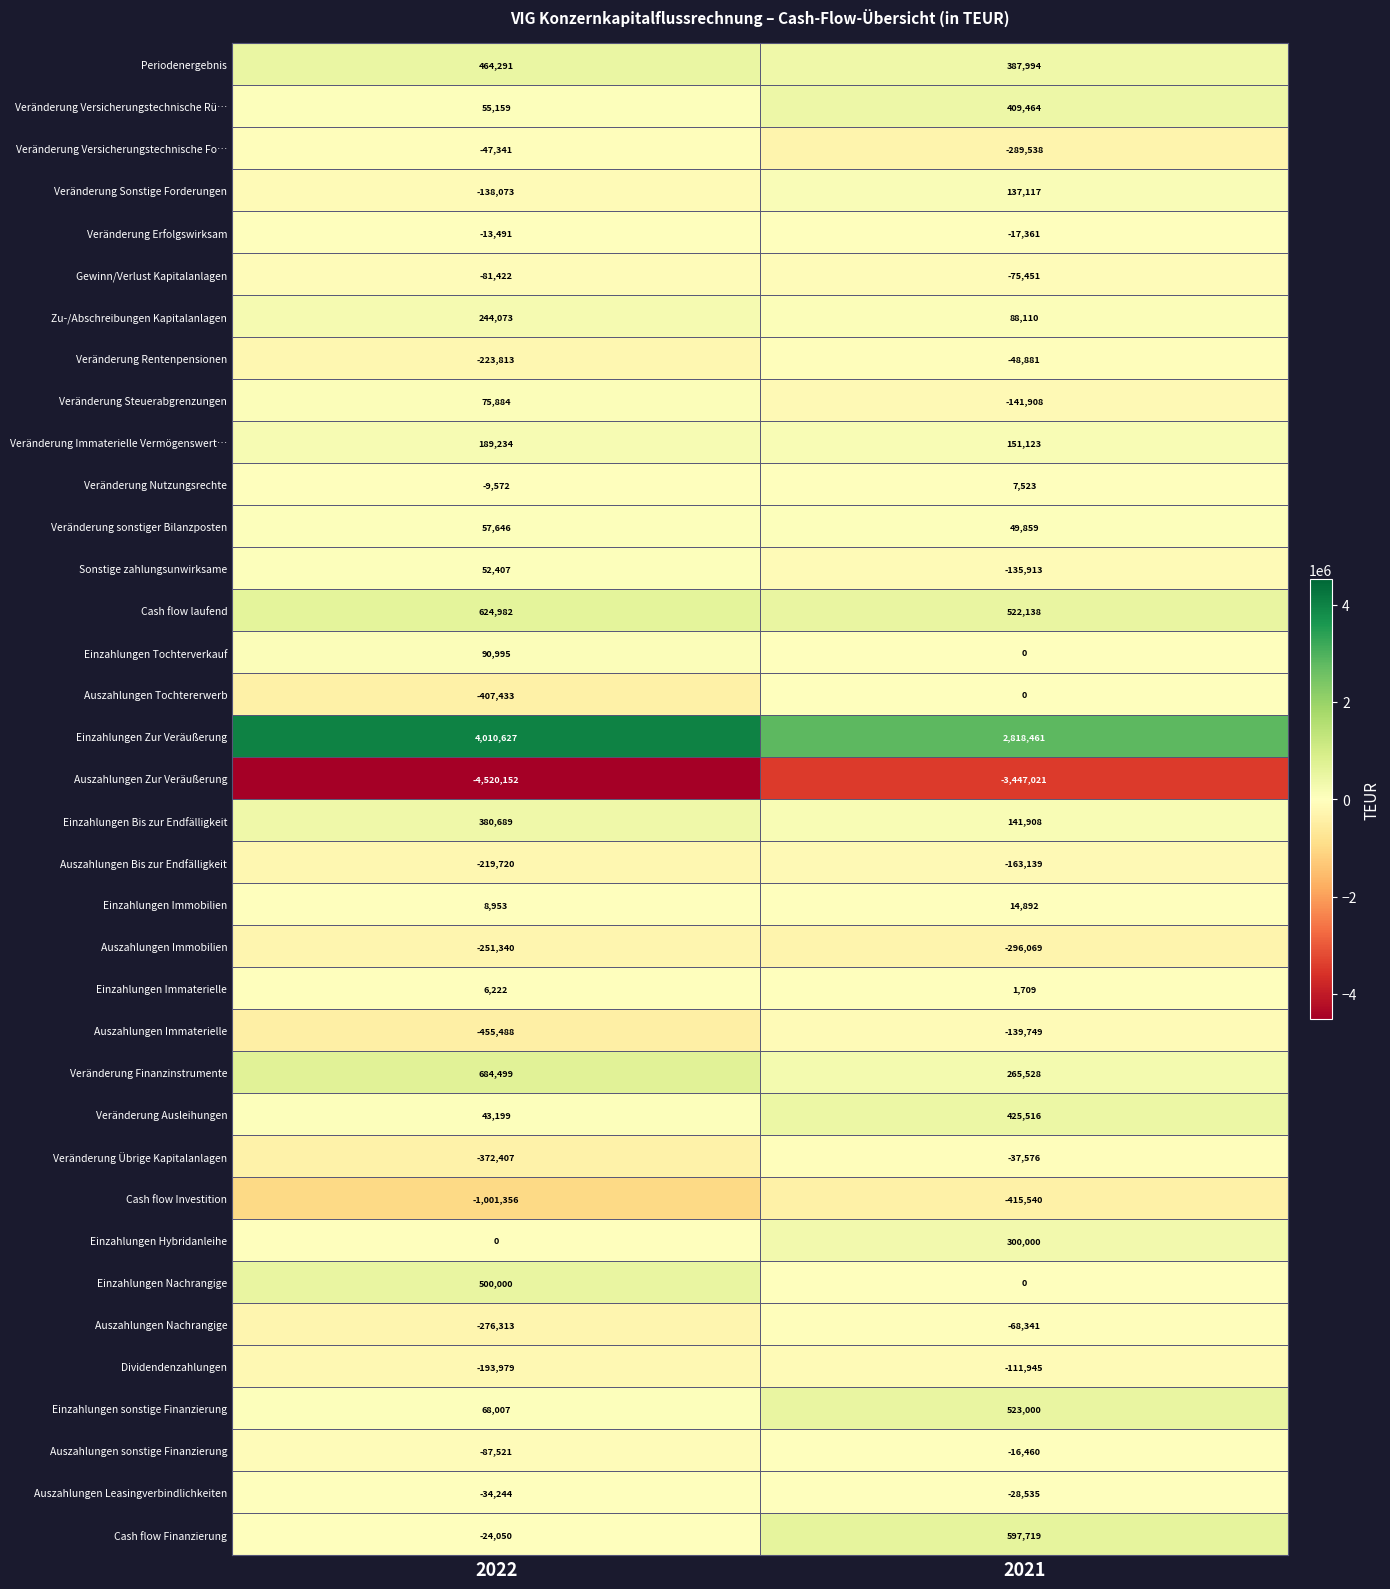

What value does the Cash flow Finanzierung series have at 2022, to the nearest 100?

-24000